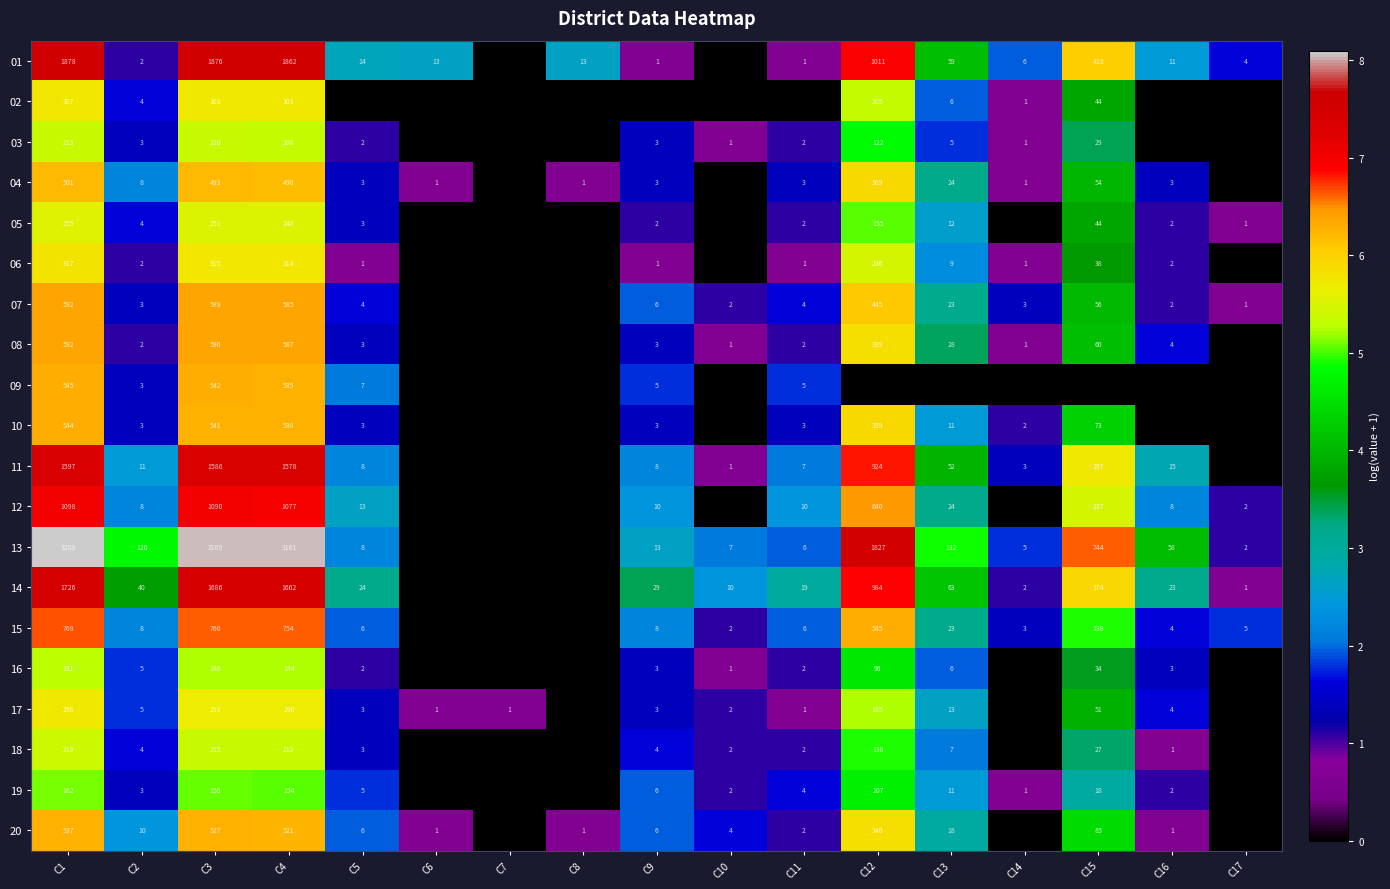

True or false: 04 has a value of 0.1 at C14.

False